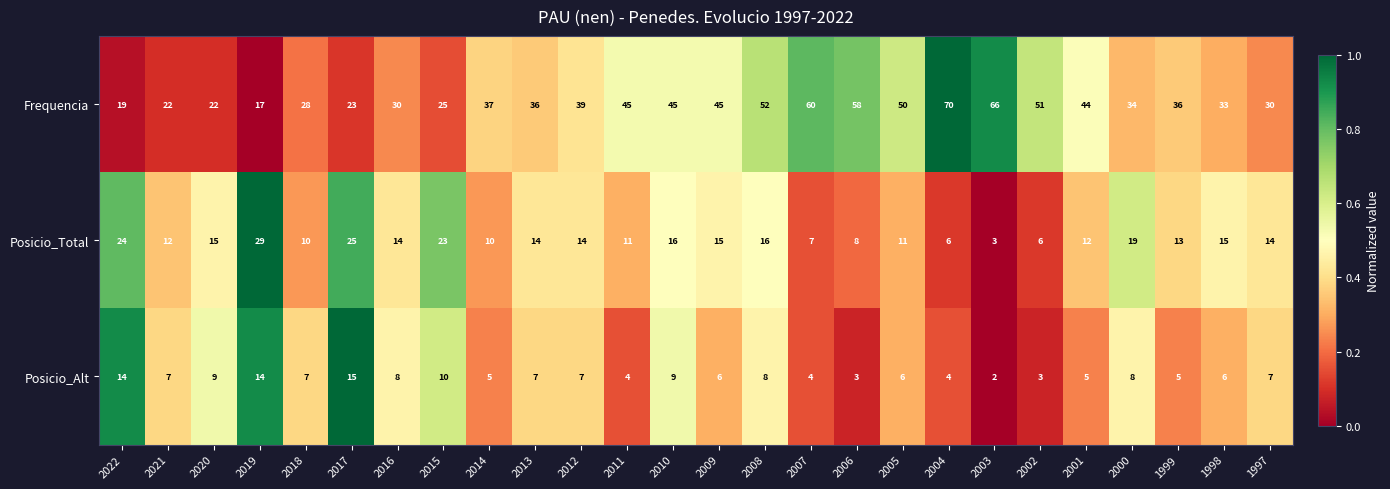

What is the maximum value shown in the chart?

70